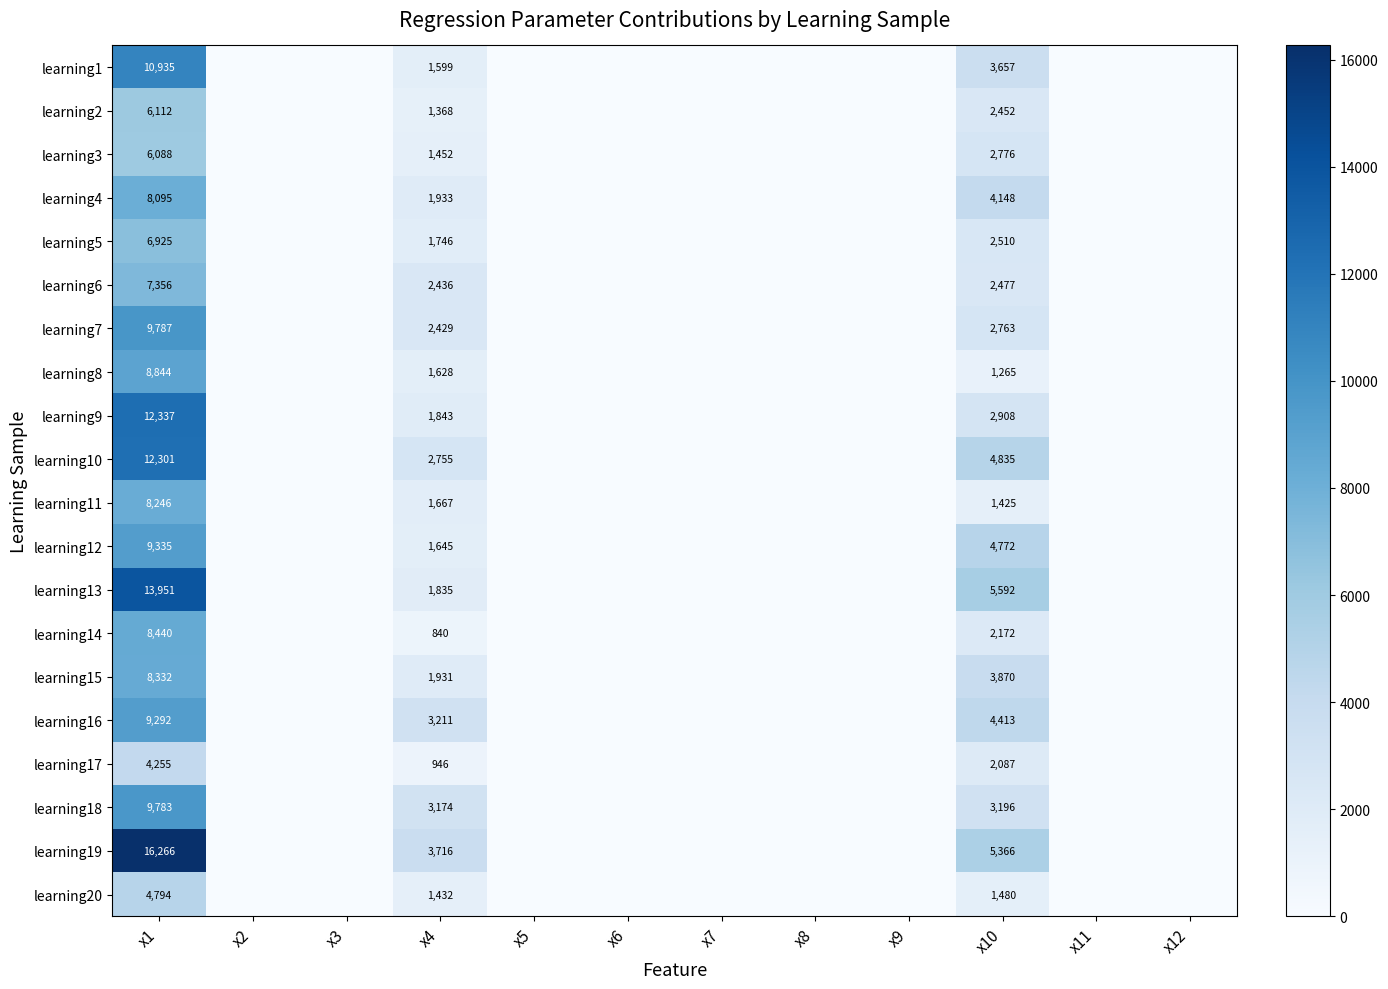

Is it true that learning8 equals 1265 at x10?

True